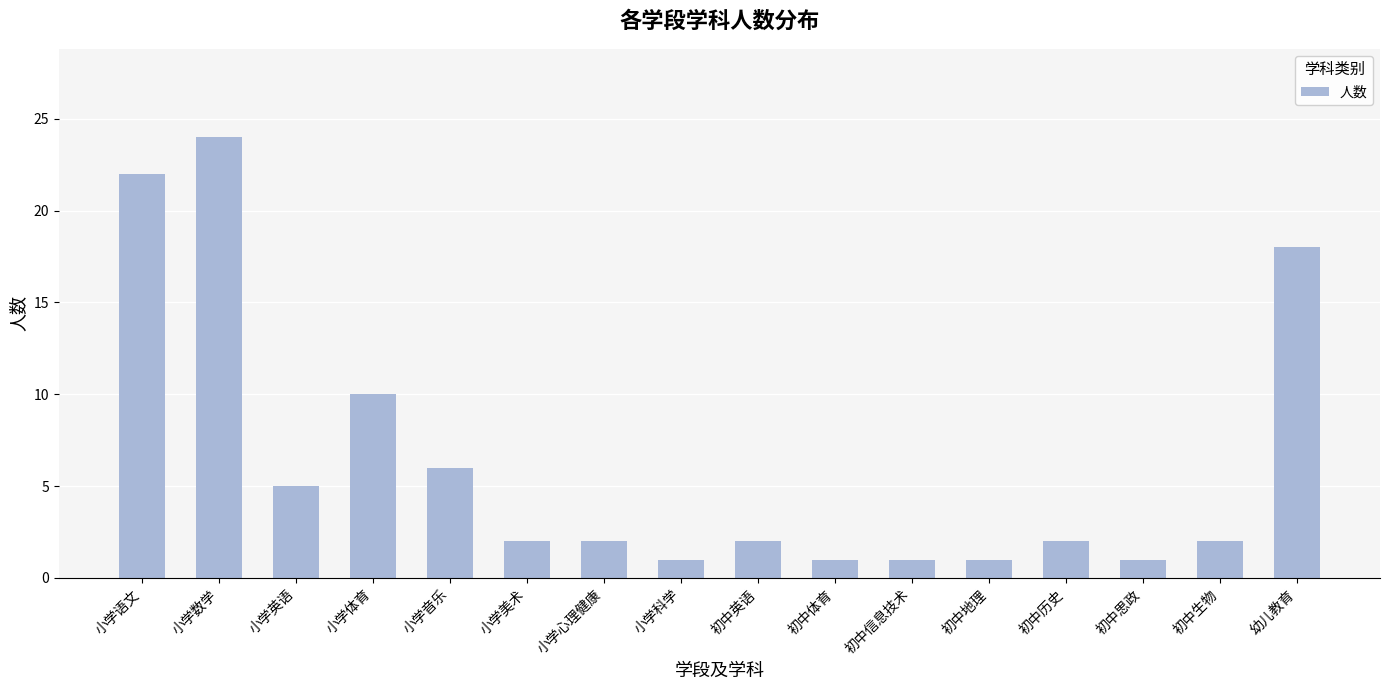

Reading left to right, extract all data points from this chart.

小学语文=22	小学数学=24	小学英语=5	小学体育=10	小学音乐=6	小学美术=2	小学心理健康=2	小学科学=1	初中英语=2	初中体育=1	初中信息技术=1	初中地理=1	初中历史=2	初中思政=1	初中生物=2	幼儿教育=18